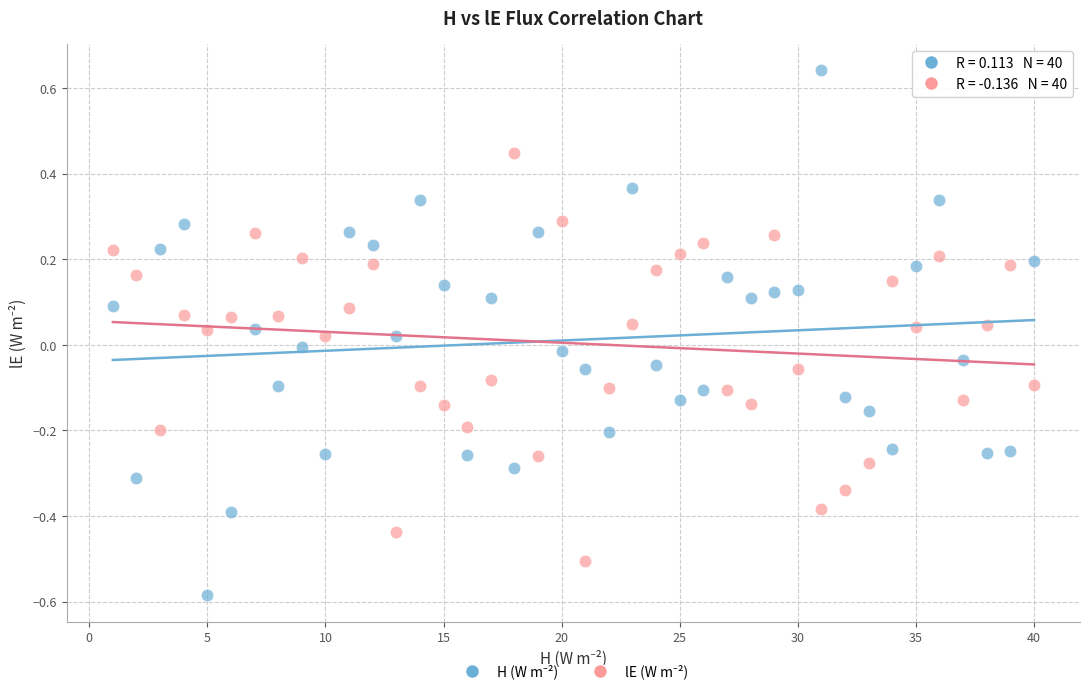

Across all data points, what is the range of X values (max minus min)?

39.0